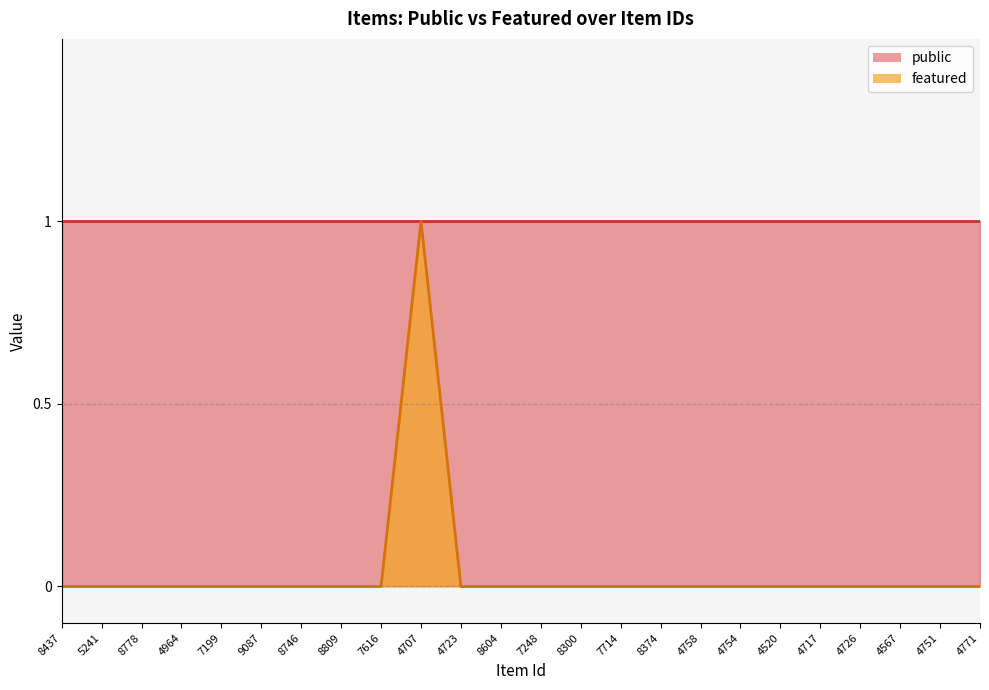

List the labels in order of value, smallest first.

8437, 5241, 8778, 4964, 7199, 9087, 8746, 8809, 7616, 4723, 8604, 7248, 8300, 7714, 8374, 4758, 4754, 4520, 4717, 4726, 4567, 4751, 4771, 4707